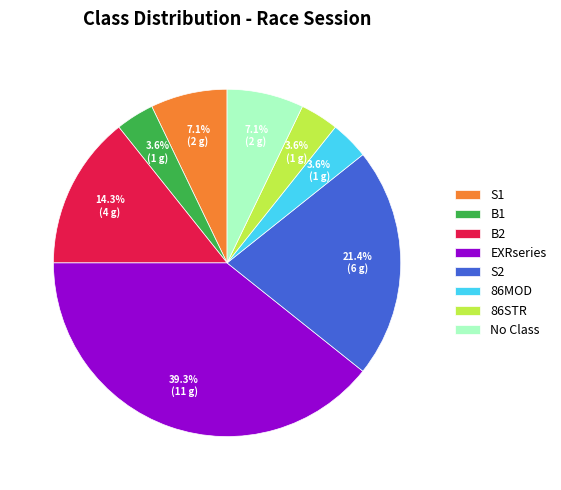

True or false: B2 accounts for 14% of the total.

True